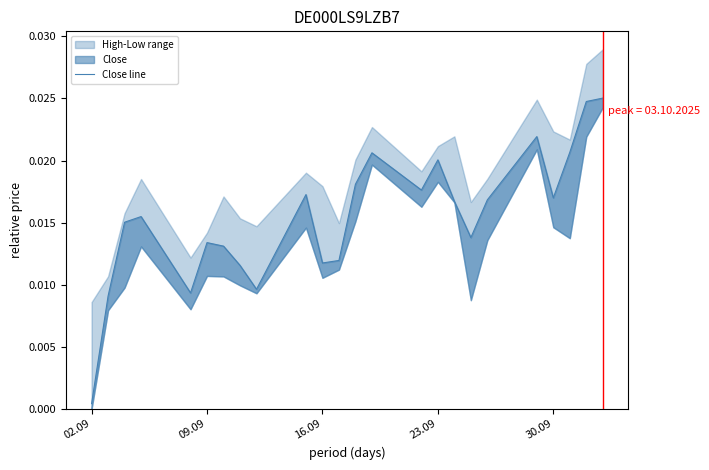

True or false: the data shows 0.0 at 7.

False